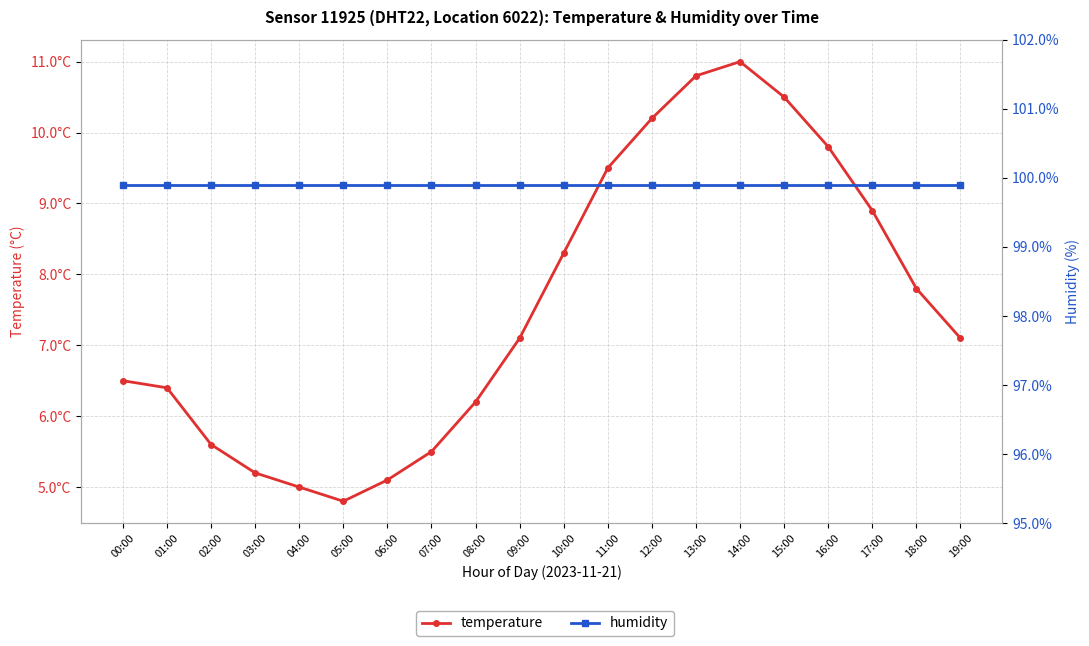

Rank the categories by temperature value from highest to lowest.

14:00, 13:00, 15:00, 12:00, 16:00, 11:00, 17:00, 10:00, 18:00, 09:00, 19:00, 00:00, 01:00, 08:00, 02:00, 07:00, 03:00, 06:00, 04:00, 05:00